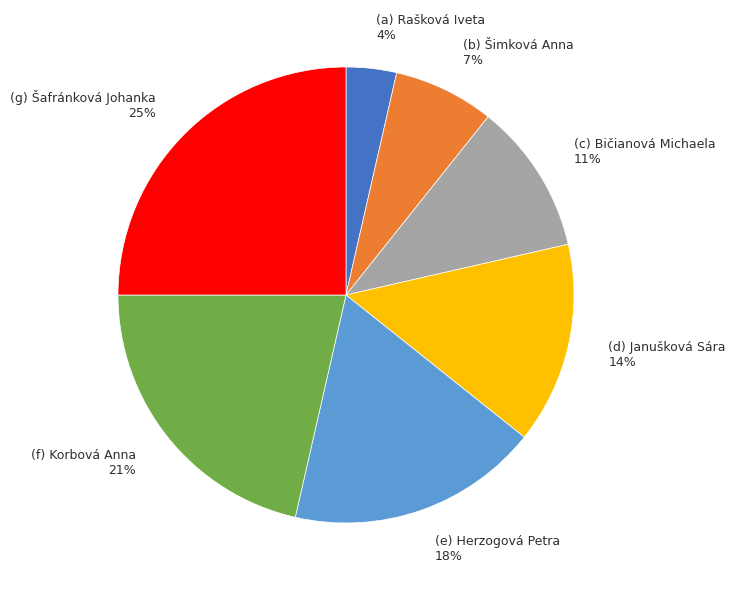

To the nearest percent, what is the average slice percentage?

14%